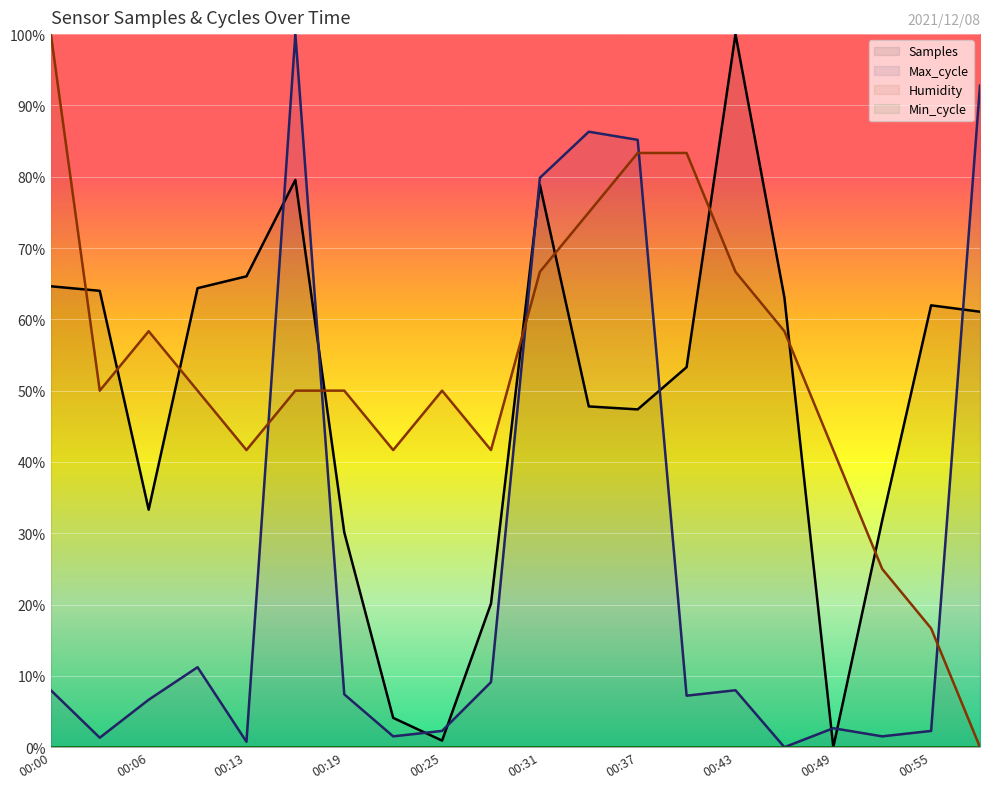

What is the total value across all series at 00:16?

2.3